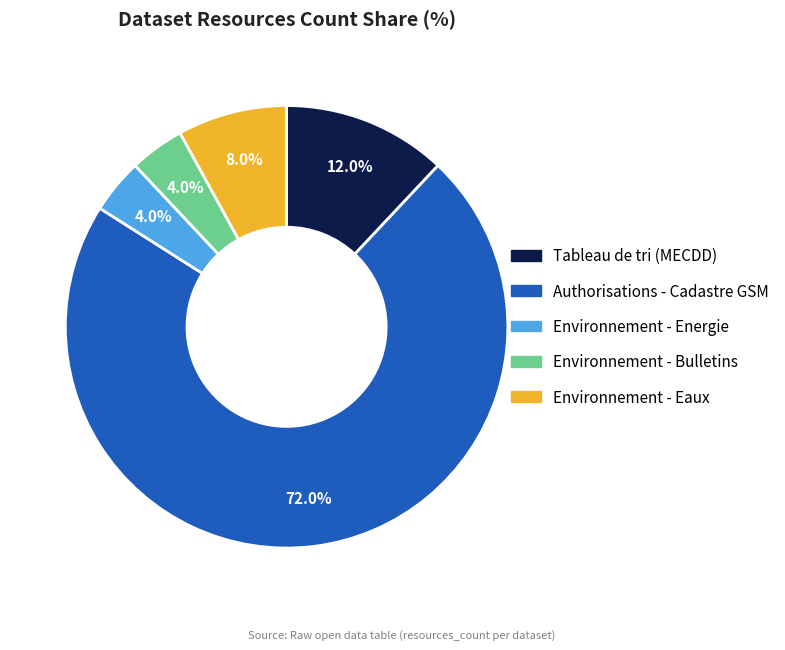

What is the total percentage of Authorisations - Cadastre GSM and Environnement - Bulletins?

76.0%